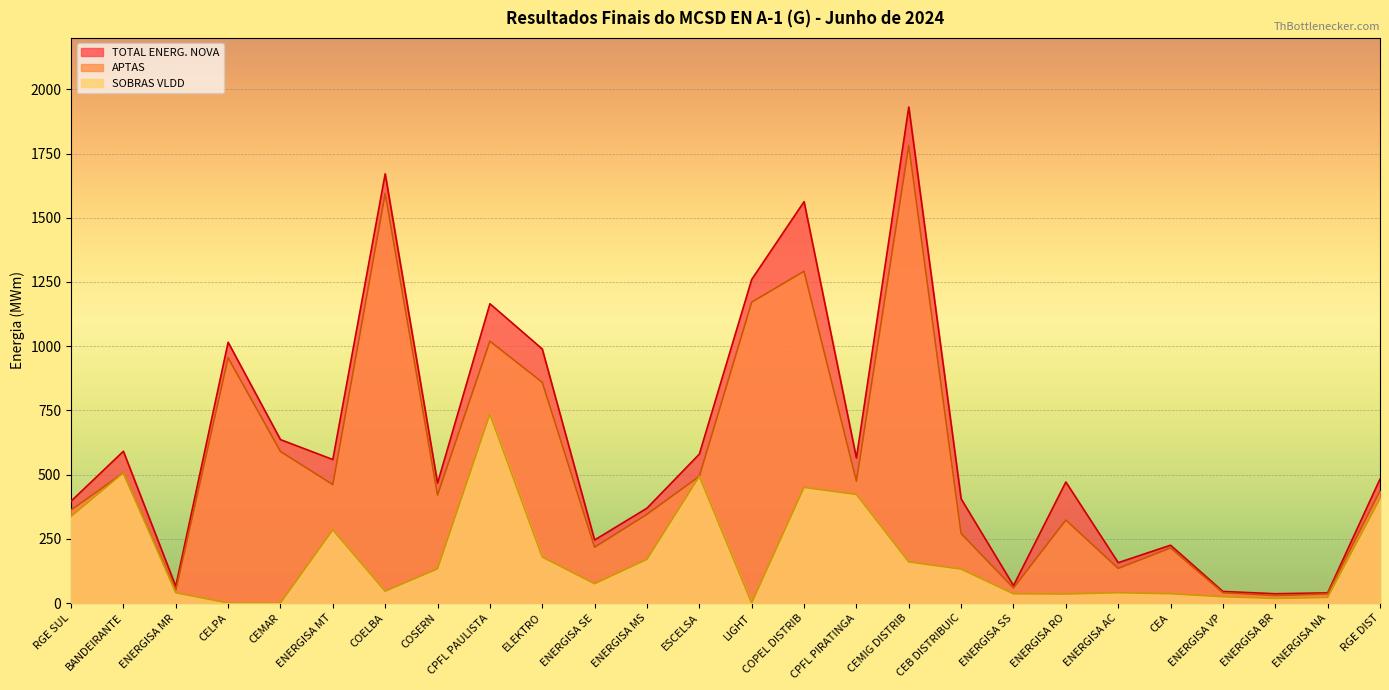

Reading left to right, extract all data points from this chart.

TOTAL ENERG. NOVA: RGE SUL=396.3	BANDEIRANTE=590.9	ENERGISA MR=65.2	CELPA=1015.2	CEMAR=636.2	ENERGISA MT=558.6	COELBA=1671.0	COSERN=466.8	CPFL PAULISTA=1165.2	ELEKTRO=988.9	ENERGISA SE=245.4	ENERGISA MS=369.2	ESCELSA=579.8	LIGHT=1259.7	COPEL DISTRIB=1562.5	CPFL PIRATINGA=564.6	CEMIG DISTRIB=1931.2	CEB DISTRIBUIC=405.6	ENERGISA SS=67.9	ENERGISA RO=471.1	ENERGISA AC=157.1	CEA=225.1	ENERGISA VP=45.0	ENERGISA BR=36.1	ENERGISA NA=39.5	RGE DIST=482.7
APTAS: RGE SUL=361.9	BANDEIRANTE=506.6	ENERGISA MR=48.7	CELPA=954.7	CEMAR=590.1	ENERGISA MT=460.9	COELBA=1594.3	COSERN=420.3	CPFL PAULISTA=1019.4	ELEKTRO=859.3	ENERGISA SE=217.1	ENERGISA MS=345.3	ESCELSA=493.3	LIGHT=1171.3	COPEL DISTRIB=1291.6	CPFL PIRATINGA=474.7	CEMIG DISTRIB=1781.3	CEB DISTRIBUIC=270.5	ENERGISA SS=58.4	ENERGISA RO=323.1	ENERGISA AC=134.8	CEA=214.4	ENERGISA VP=40.0	ENERGISA BR=29.0	ENERGISA NA=35.4	RGE DIST=436.4
SOBRAS VLDD: RGE SUL=337.0	BANDEIRANTE=506.6	ENERGISA MR=40.0	CELPA=0.0	CEMAR=0.0	ENERGISA MT=285.0	COELBA=46.0	COSERN=133.0	CPFL PAULISTA=735.3	ELEKTRO=179.0	ENERGISA SE=75.0	ENERGISA MS=170.0	ESCELSA=493.0	LIGHT=0.0	COPEL DISTRIB=450.0	CPFL PIRATINGA=422.5	CEMIG DISTRIB=160.0	CEB DISTRIBUIC=132.0	ENERGISA SS=35.9	ENERGISA RO=35.0	ENERGISA AC=40.0	CEA=36.0	ENERGISA VP=24.6	ENERGISA BR=17.8	ENERGISA NA=21.7	RGE DIST=406.3